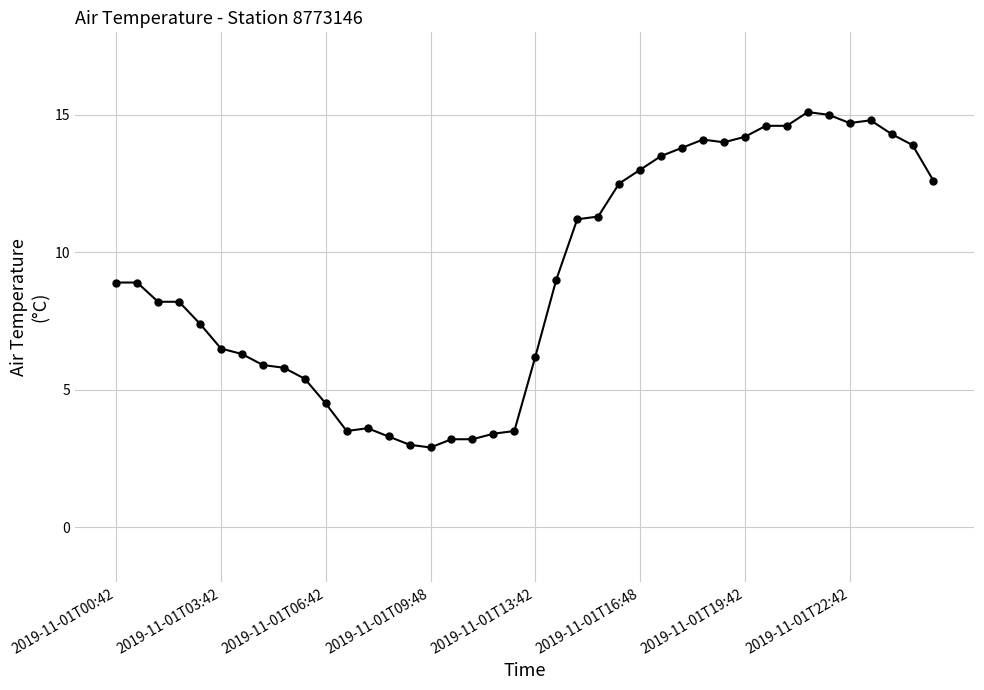

What is the minimum value shown in the chart?

2.9